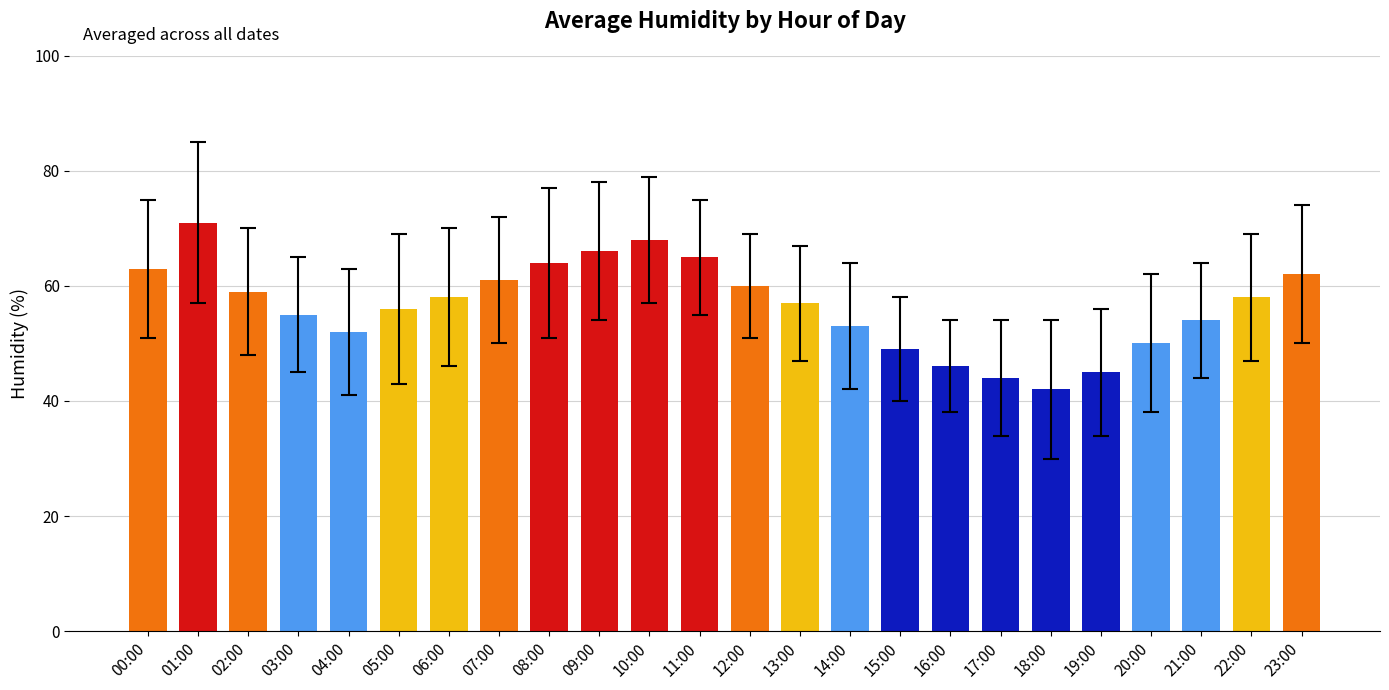

How many bars are there in total?

24